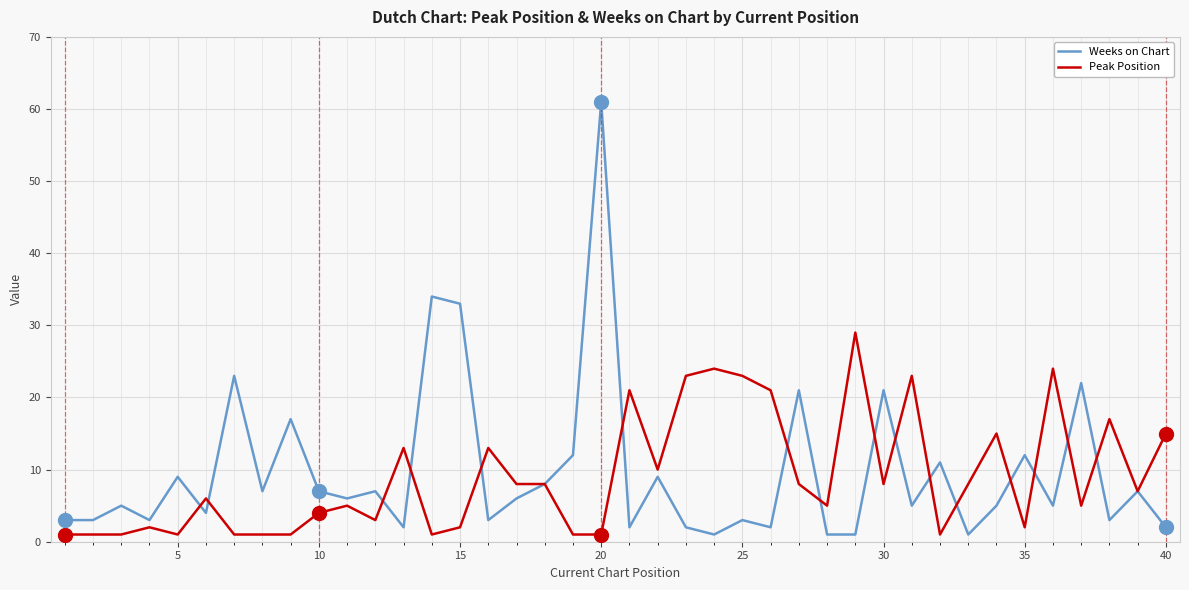

What is the greatest value displayed?

61